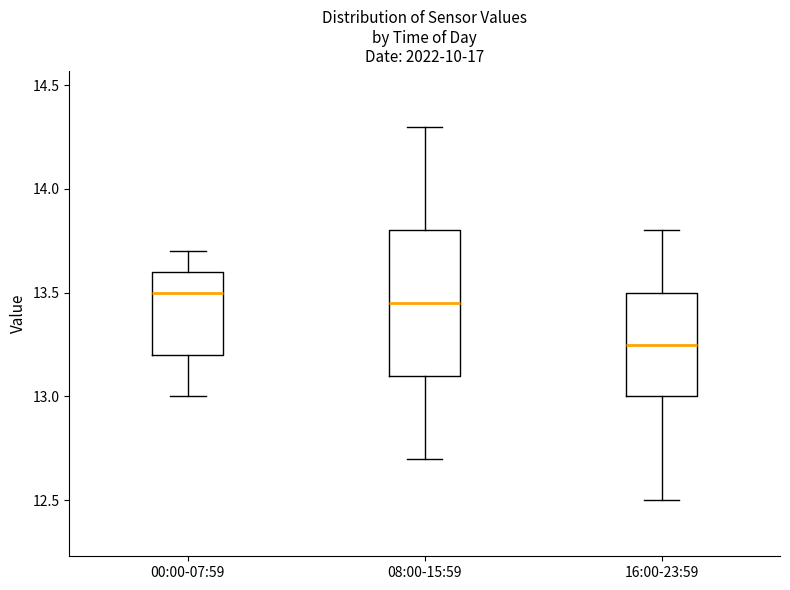

Which box is the tallest, from its lower edge to its upper edge?

08:00-15:59